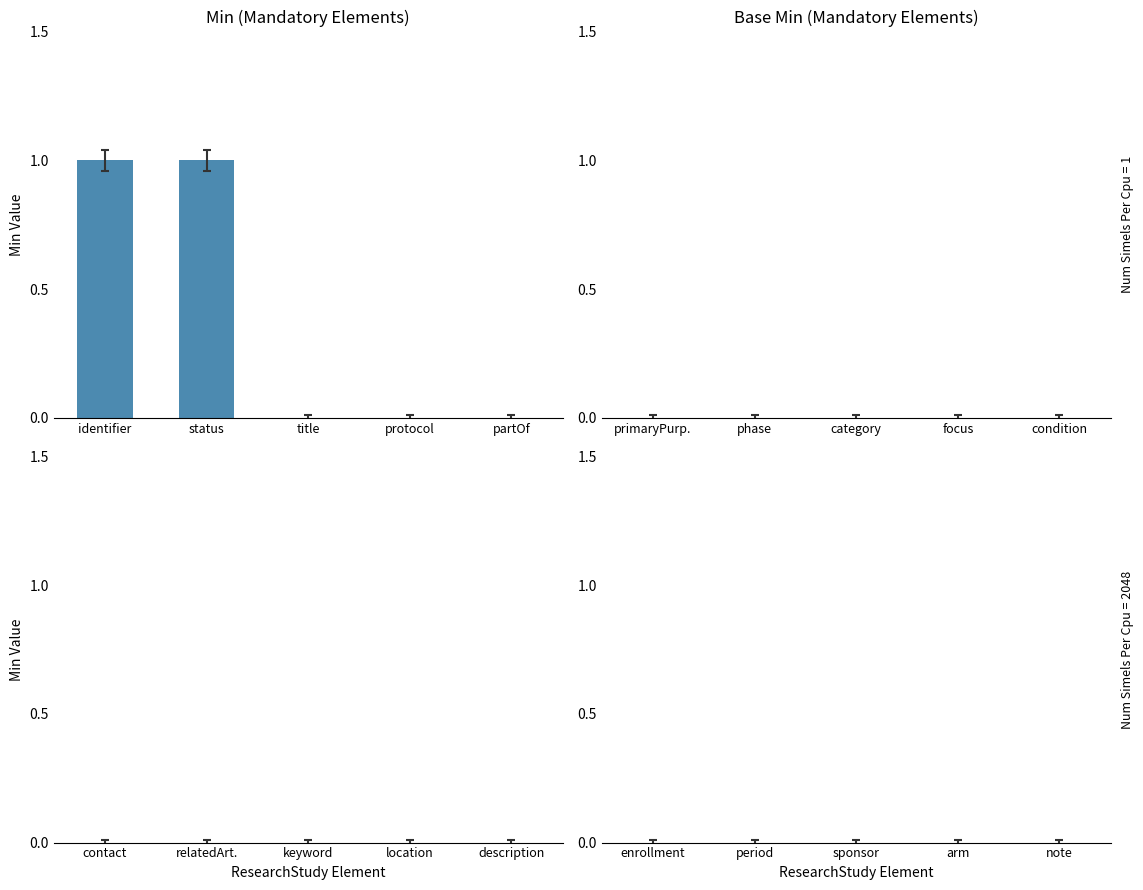

What is the maximum value shown in the chart?

1